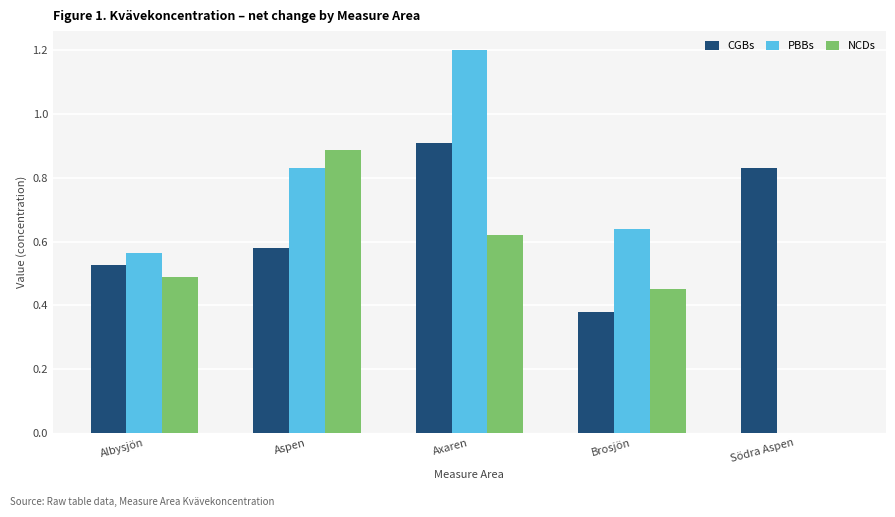

Count the number of categories in the chart.

5